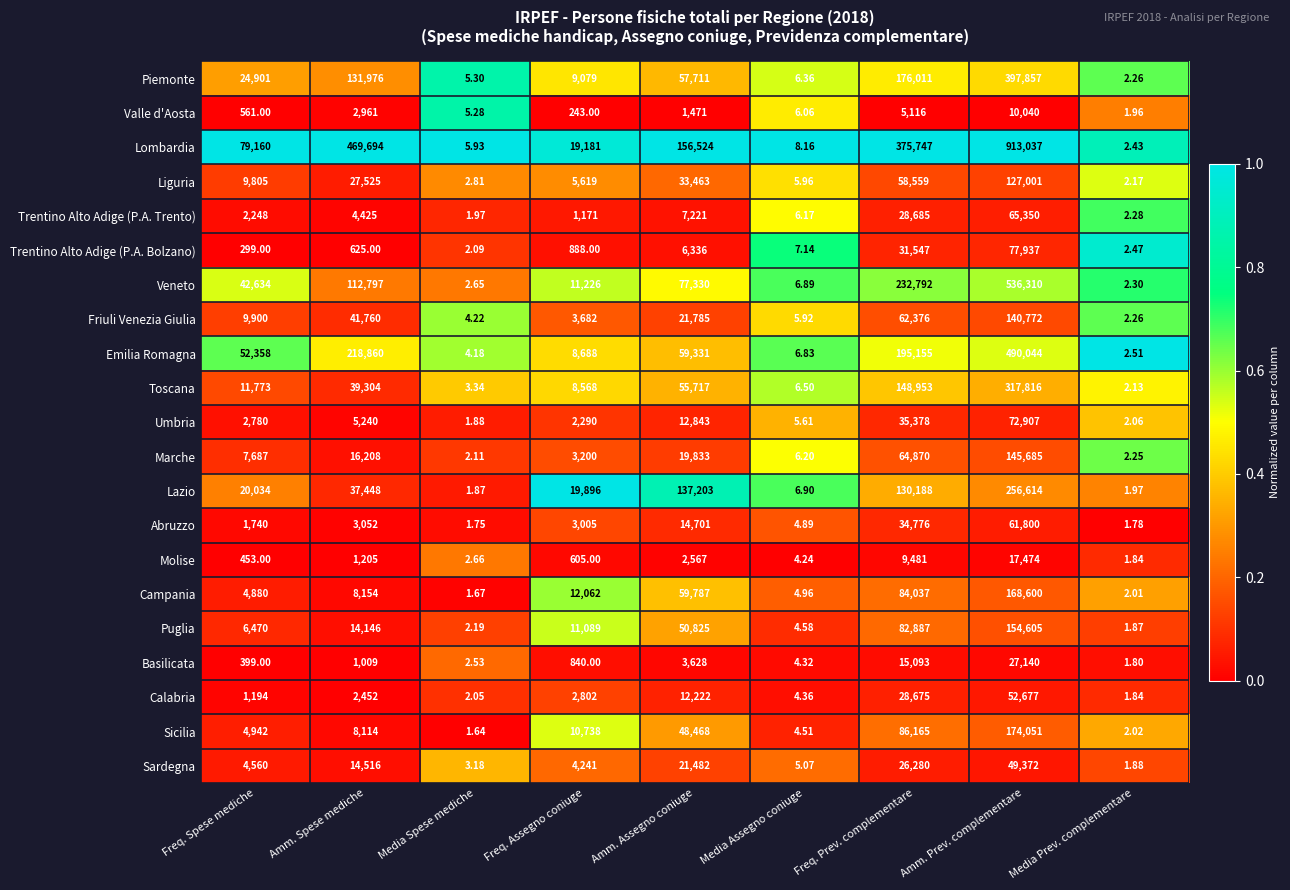

Count the number of data series in this chart.

21